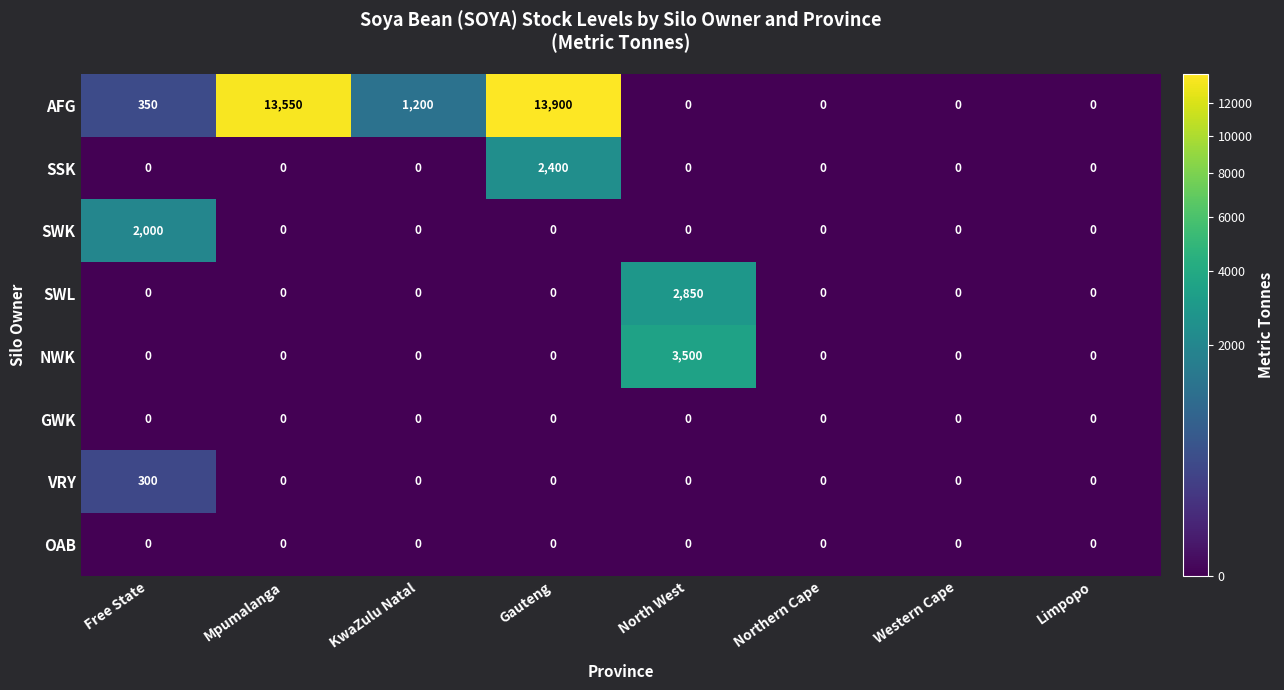

Which category has the highest value across all series?

Gauteng